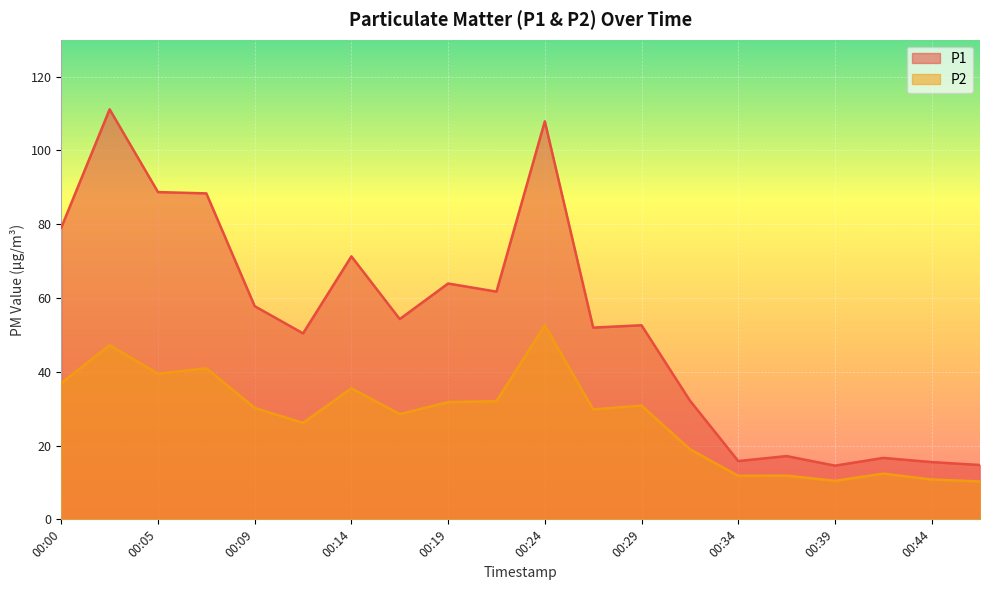

What is the value of the P2 point at the 5th from the left?

30.2